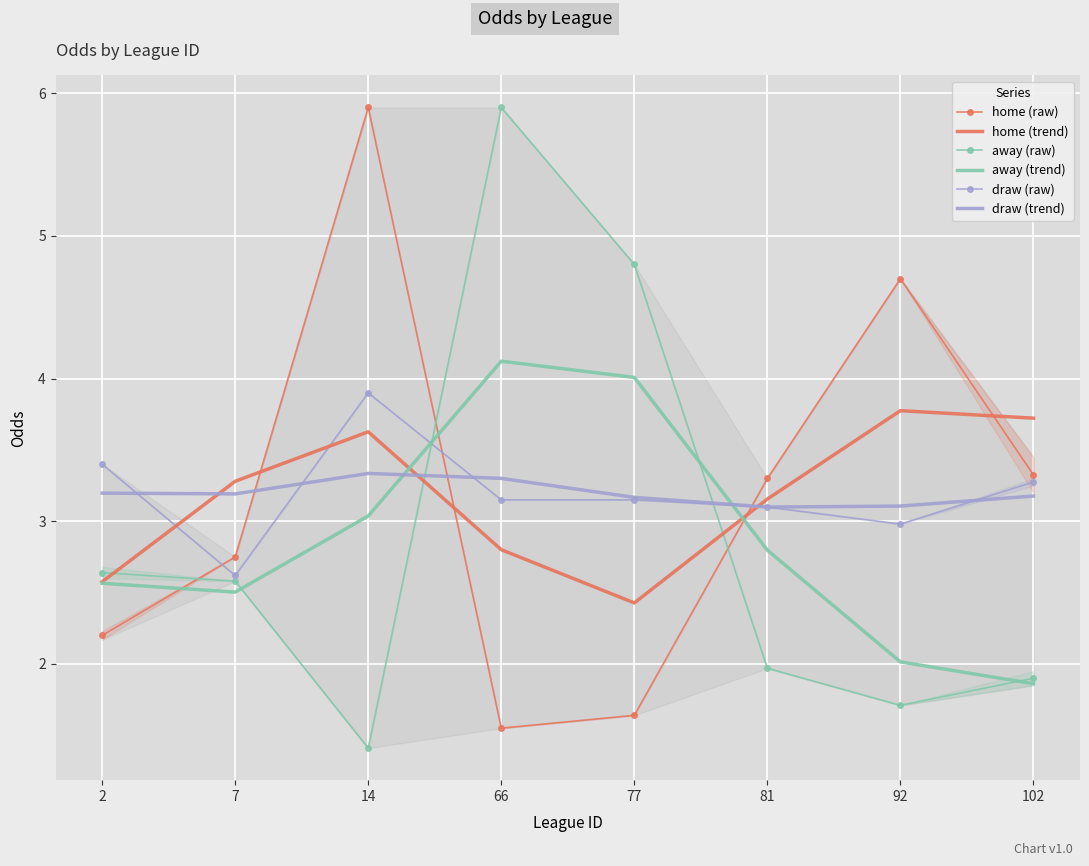

What is the sum of all away (trend) values?

22.9